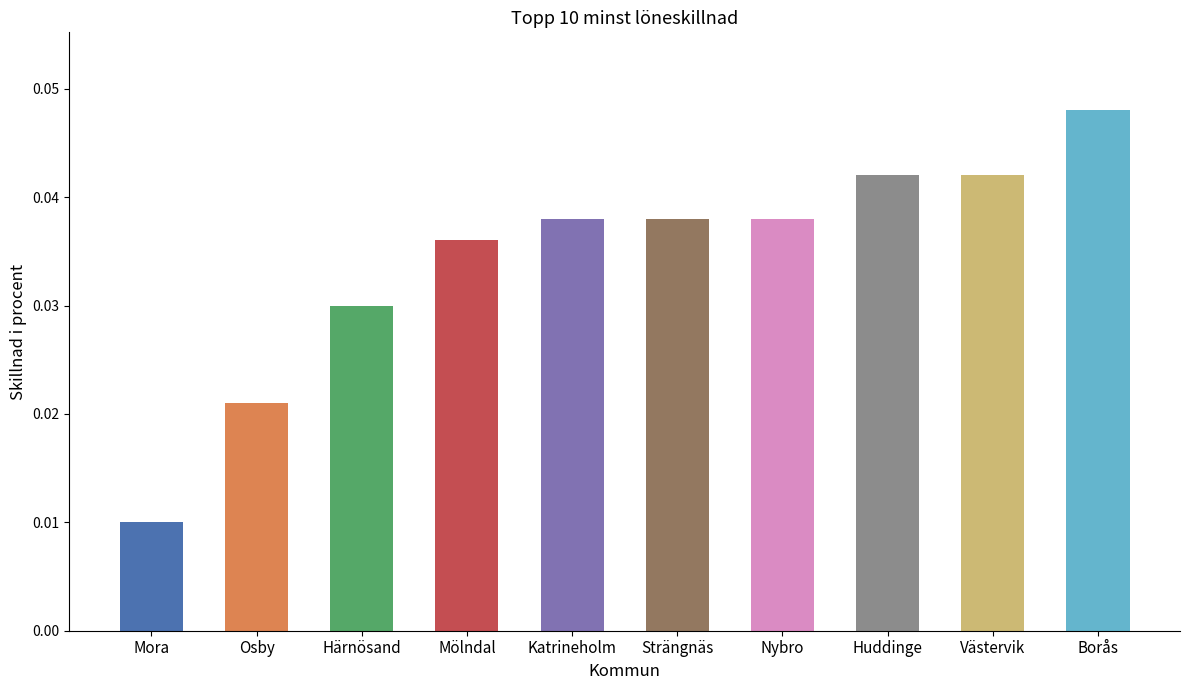

Where is the data nearest to the value 0?

Mora